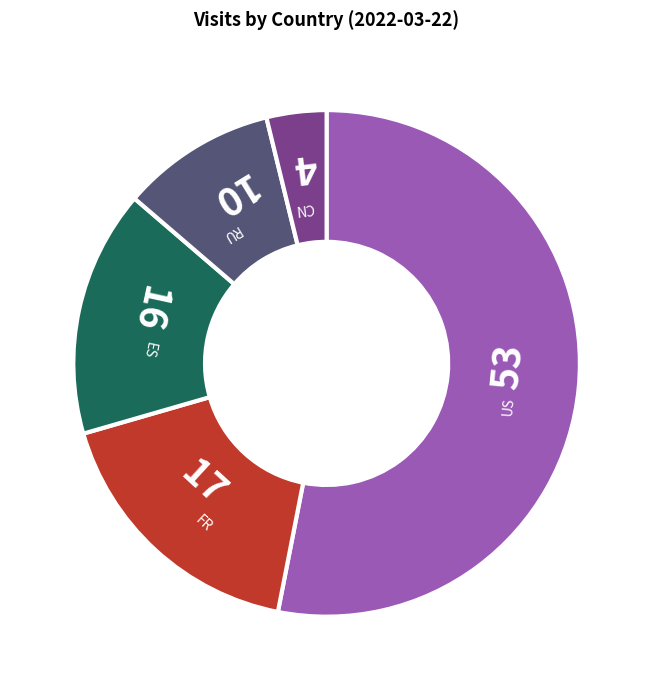

Is it true that ES is 16% of the pie?

True